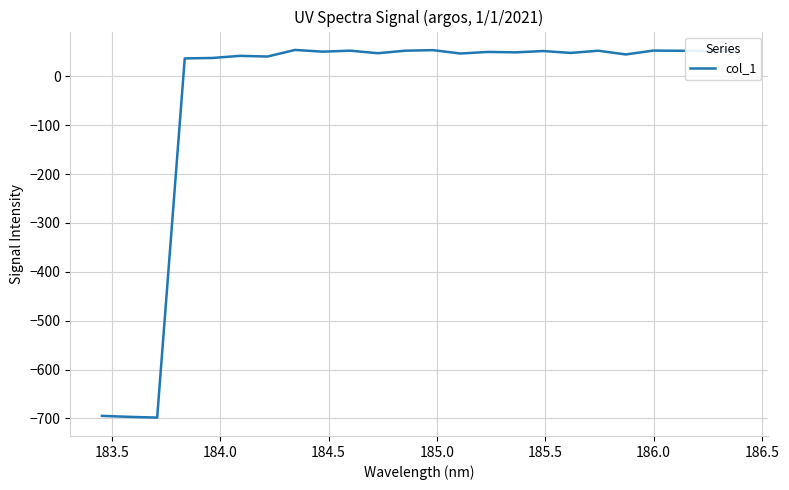

What is the difference between the maximum and minimum values?

752.1